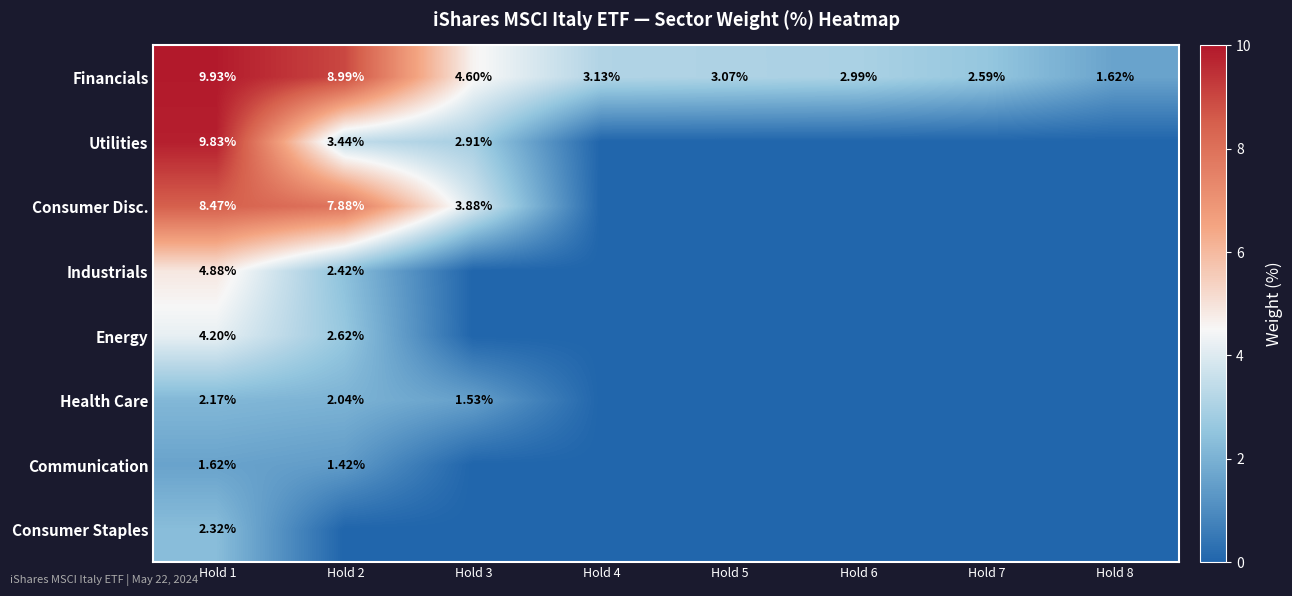

At Hold 1, list the series in order from largest to smallest.

Financials, Utilities, Consumer Disc., Industrials, Energy, Consumer Staples, Health Care, Communication